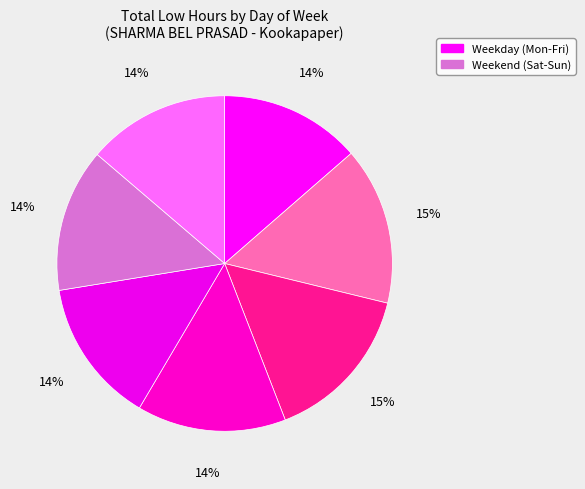

How many segments does this pie chart have?

7